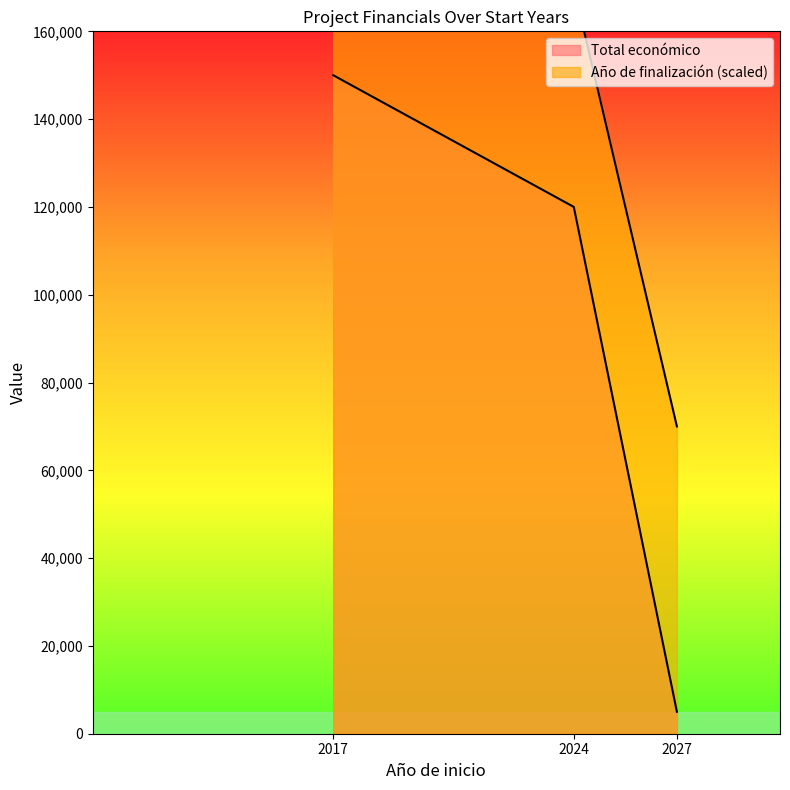

Does the chart display data point markers on the line(s)?

No